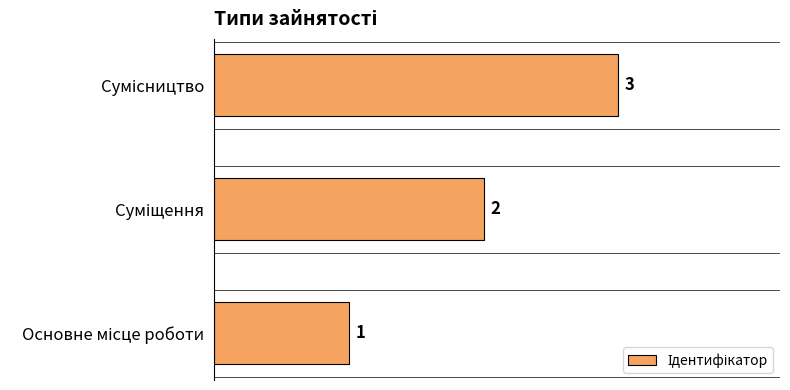

What is the maximum value shown in the chart?

3